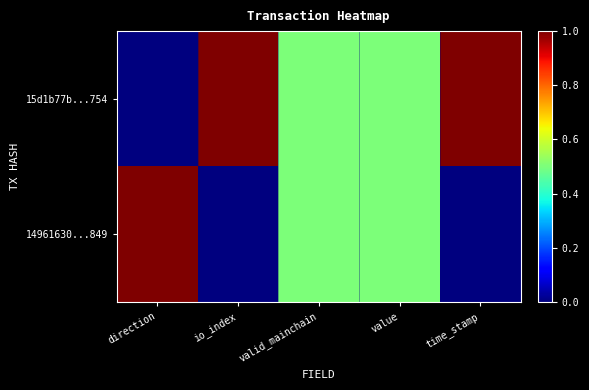

List the series in order of their overall mean, highest first.

15d1b77b...754, 14961630...849